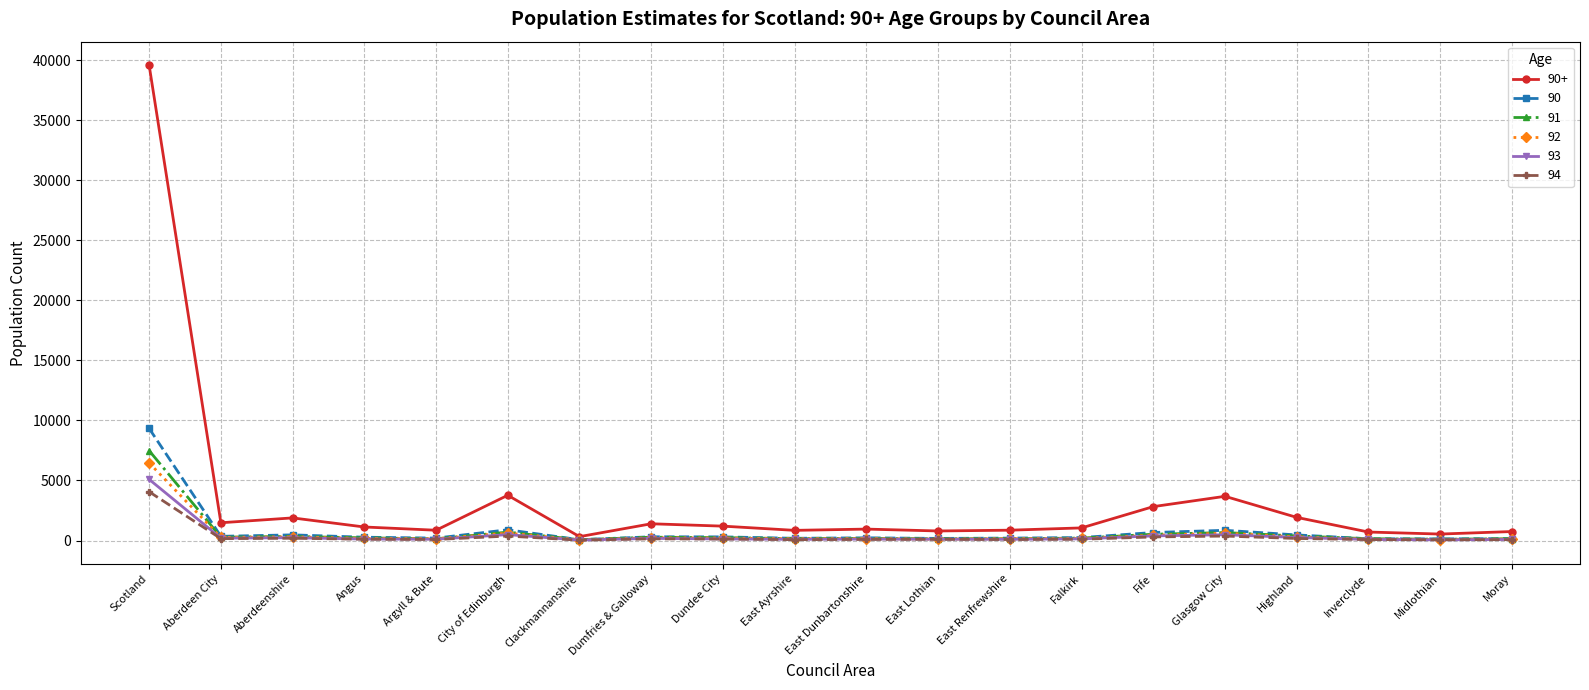

At how many categories does at least one series exceed 26100?

1